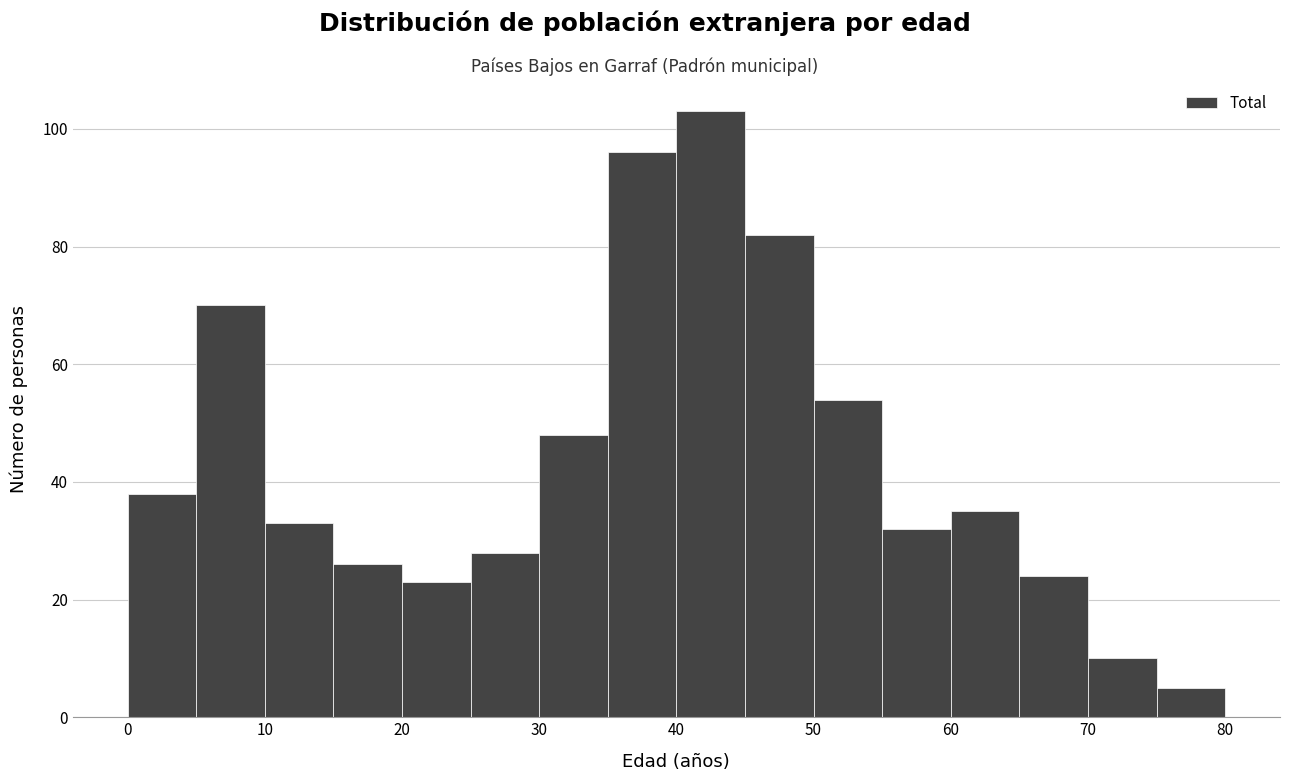

Reading left to right, list every bar in this chart as the range it spans on the x-axis followed by its height. The values are not printed on the chart, so give them approximately, as read against the axis.

0 to 5: 38
5 to 10: 70
10 to 15: 34
15 to 20: 26
20 to 25: 24
25 to 30: 28
30 to 35: 48
35 to 40: 96
40 to 45: 104
45 to 50: 82
50 to 55: 54
55 to 60: 32
60 to 65: 36
65 to 70: 24
70 to 75: 10
75 to 80: 6